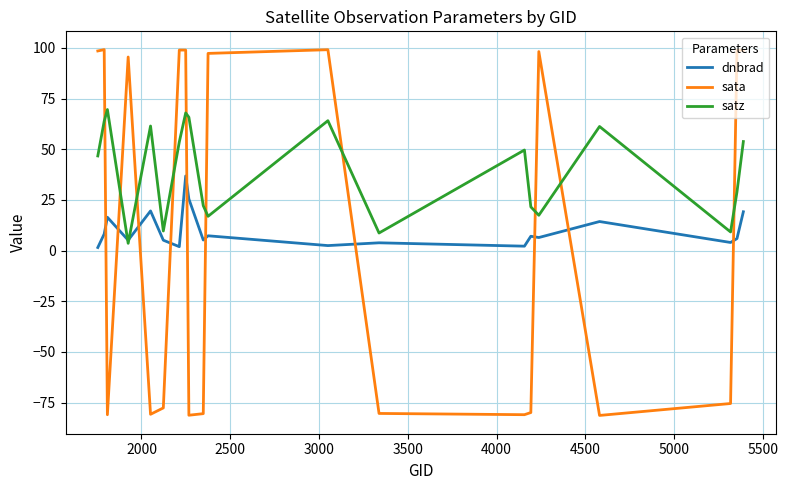

Which series has the largest total across all categories?

satz